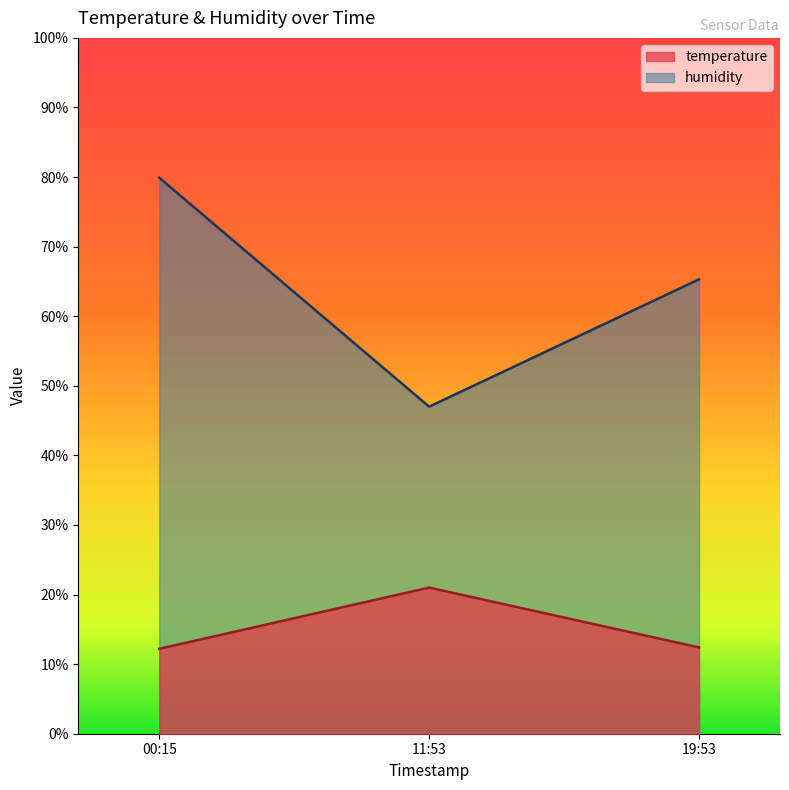

What is the difference between the humidity values at 19:53 and 00:15?

14.6